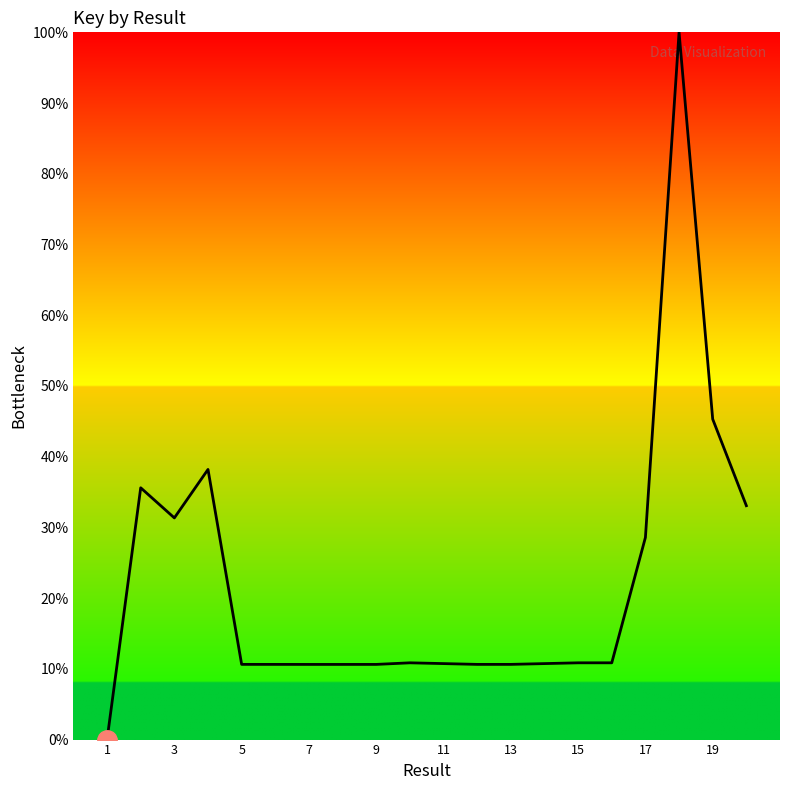

What is the difference between the maximum and minimum values?

100.0